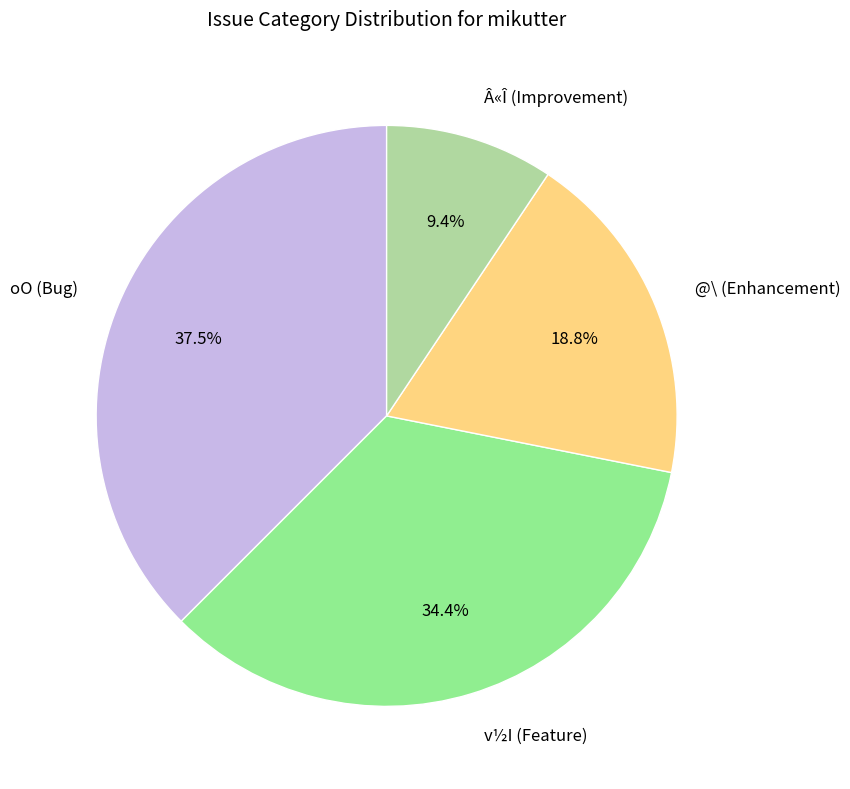

Which category has the biggest portion of the pie?

oO (Bug)